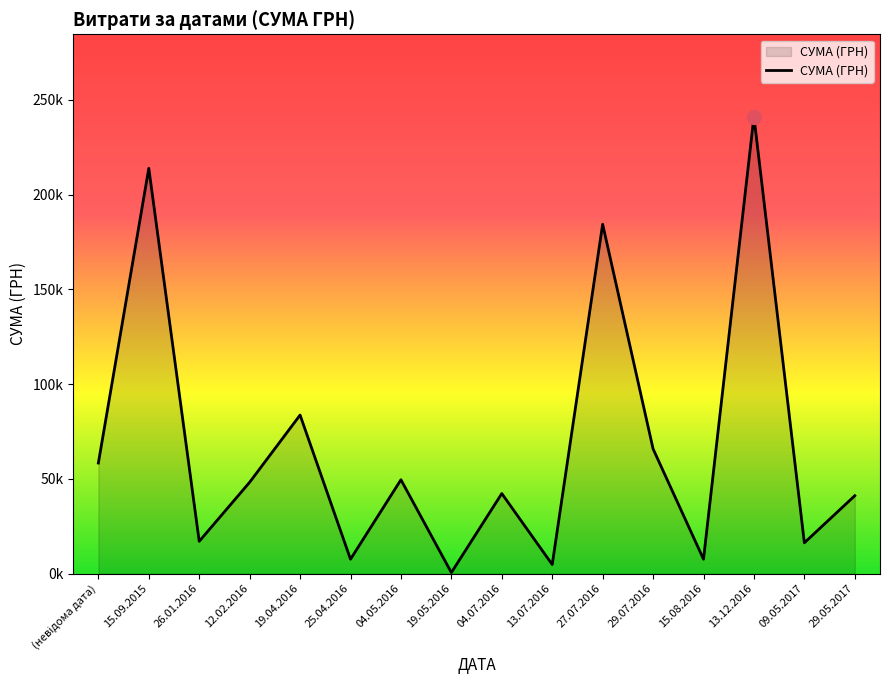

Approximately how many times larger is the value at 15.08.2016 compared to 04.07.2016?

0.2